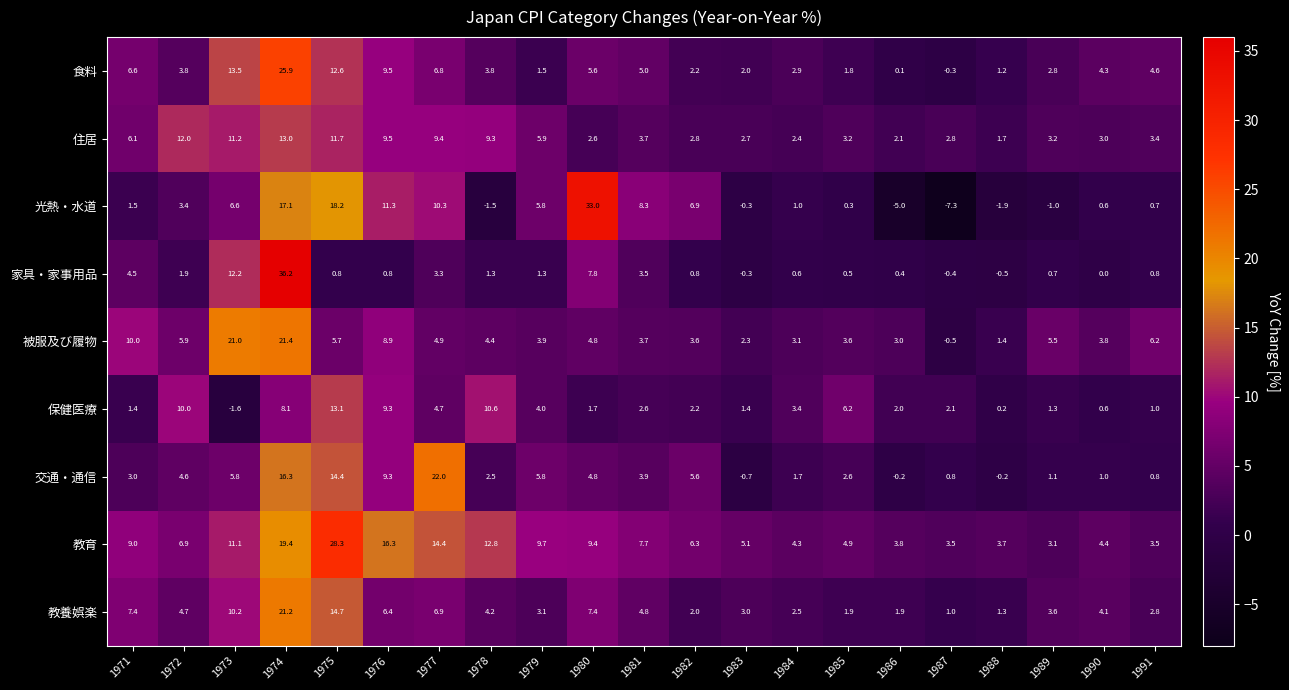

Rank the series by their maximum value, from highest to lowest.

家具・家事用品, 光熱・水道, 教育, 食料, 交通・通信, 被服及び履物, 教養娯楽, 保健医療, 住居